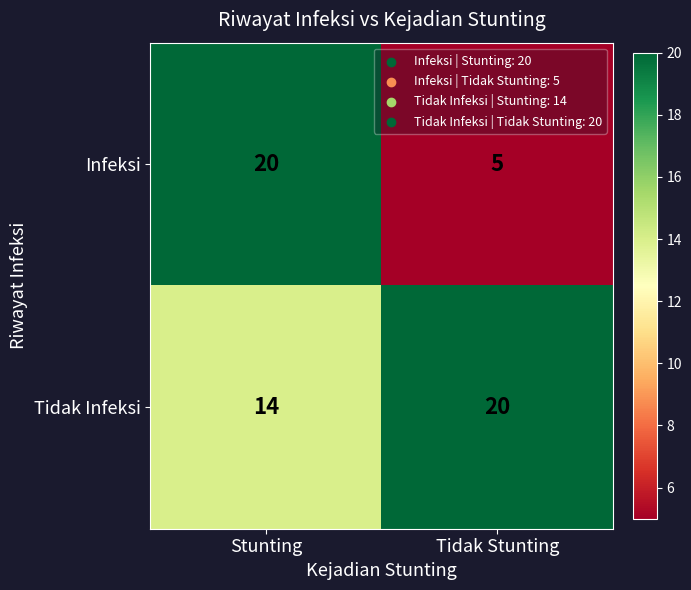

Reading left to right, transcribe all the data shown in this chart.

Infeksi: Stunting=20	Tidak Stunting=5
Tidak Infeksi: Stunting=14	Tidak Stunting=20